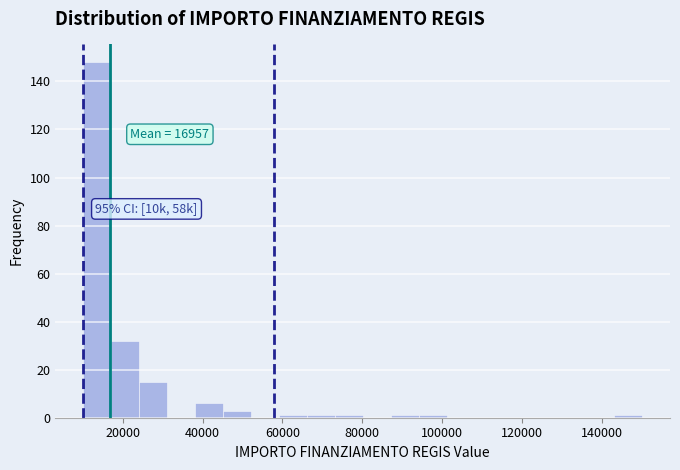

Read against the x-axis, roughly where is the centre of the tallest bar?

14000